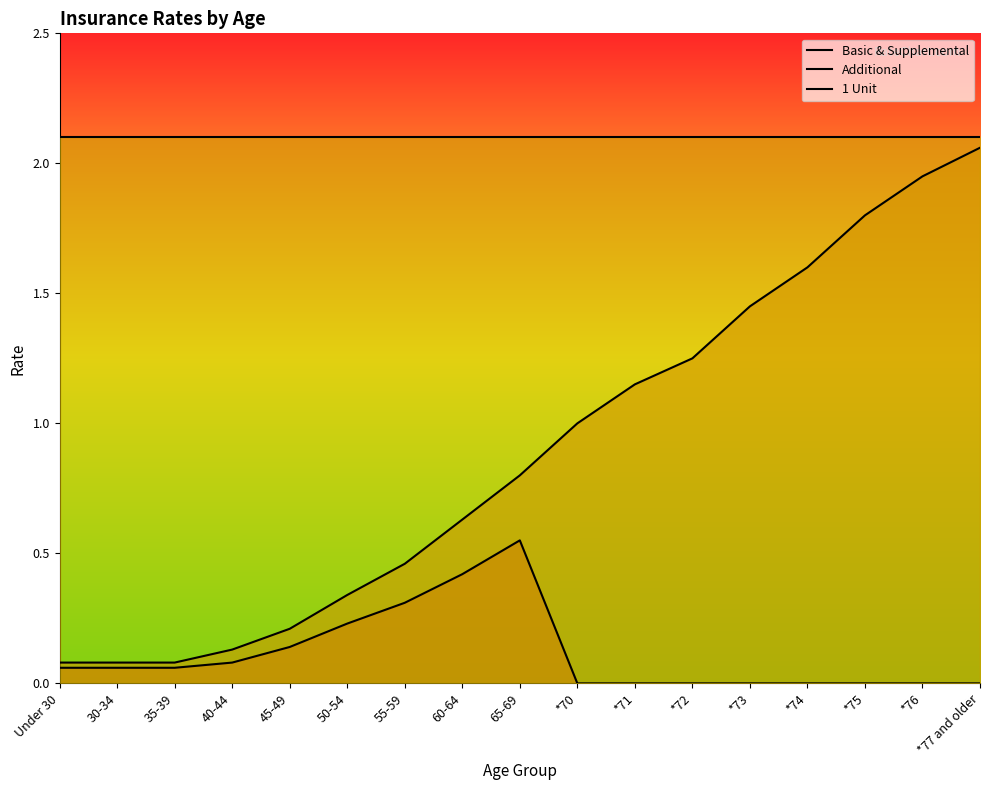

How many distinct data groups are displayed?

3